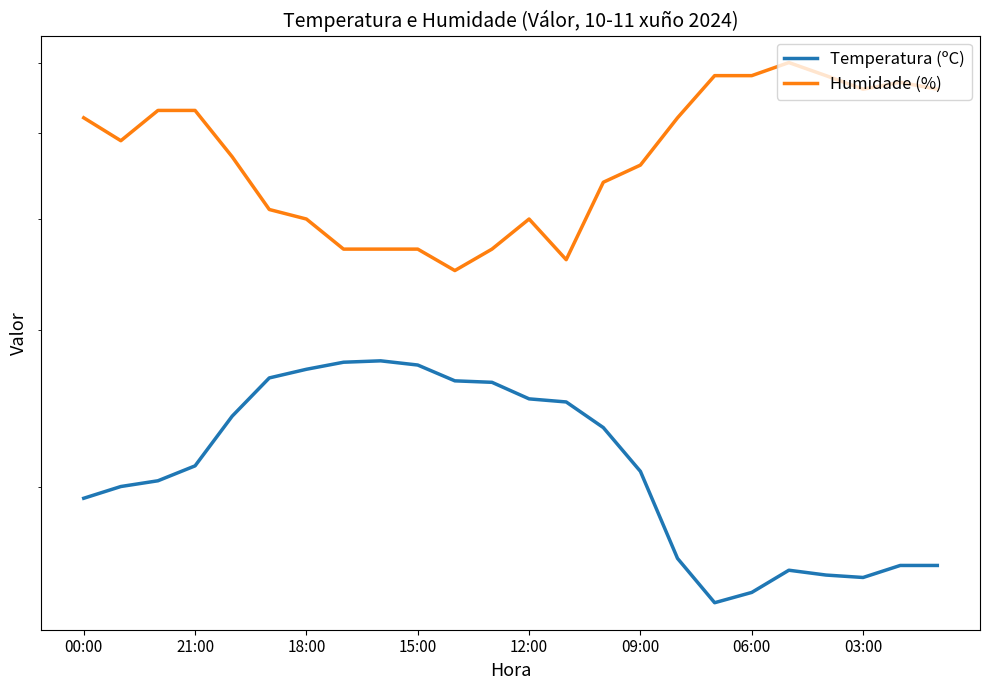

What are all the series names shown in the legend?

Temperatura (ºC), Humidade (%)